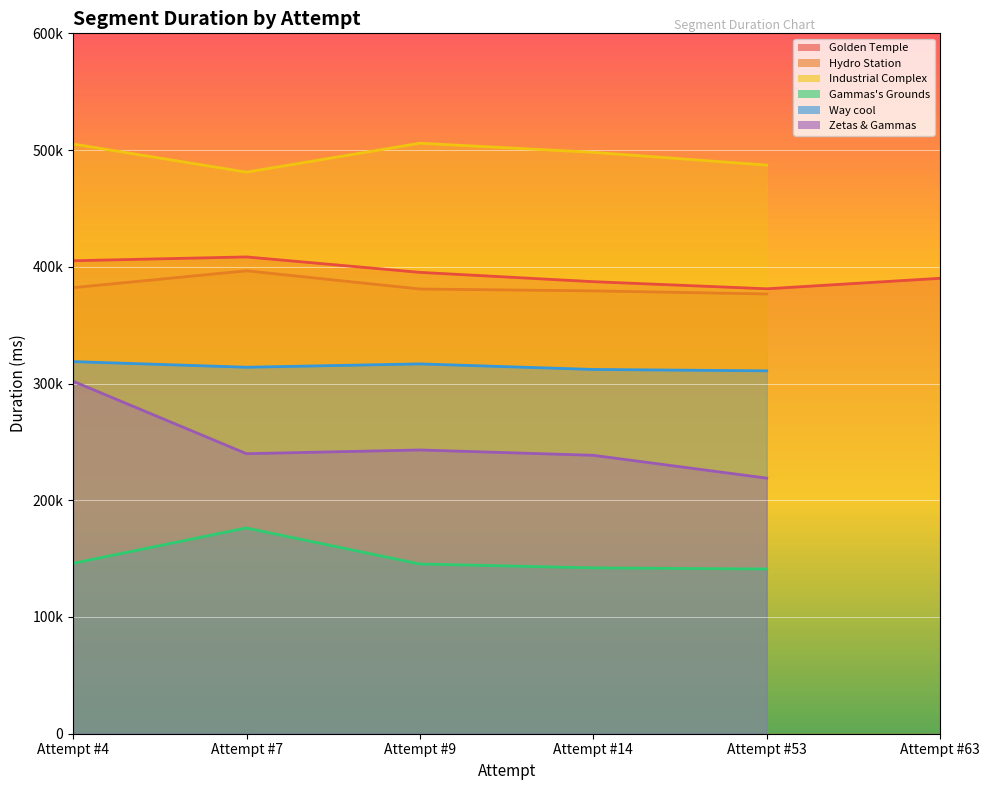

How many interior local valleys does the Golden Temple series have?

1